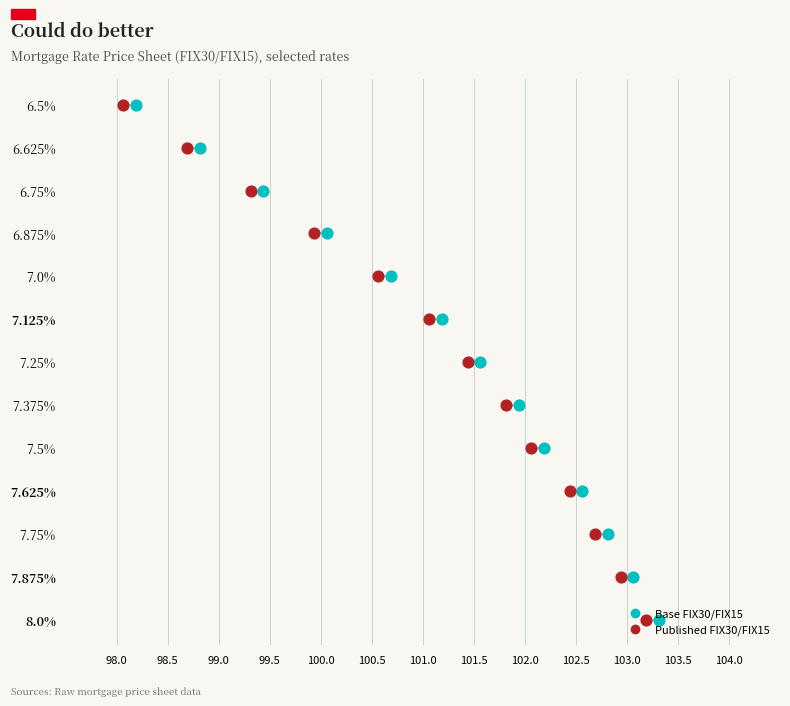

Which series reaches the maximum Y coordinate?

Base FIX30/FIX15